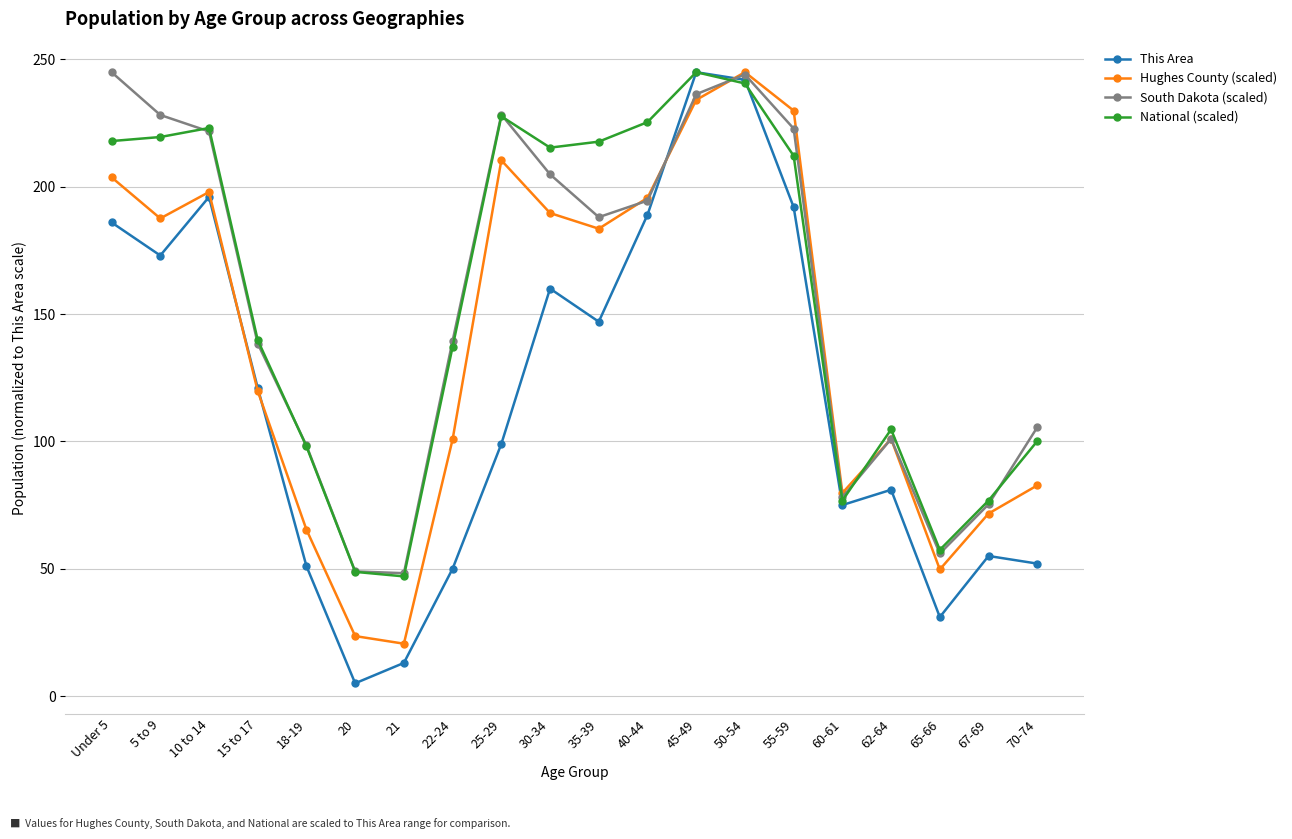

What is the value of the National (scaled) point at the 15th from the left?

212.2